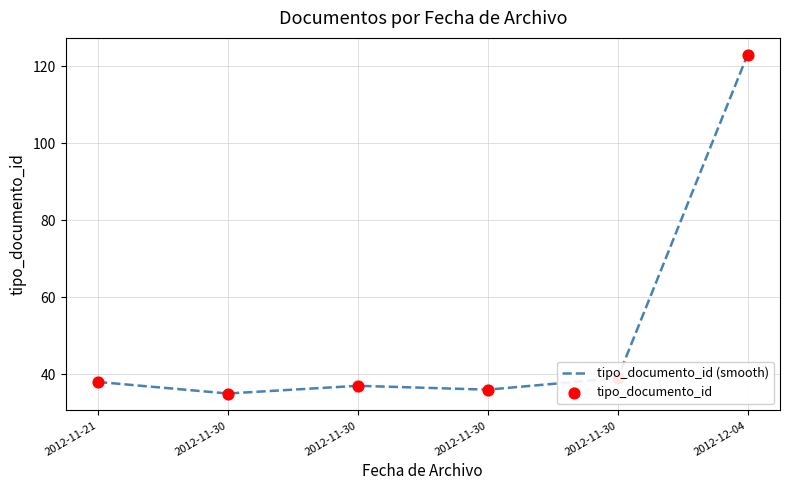

Is this an area chart (filled region under the line)?

No